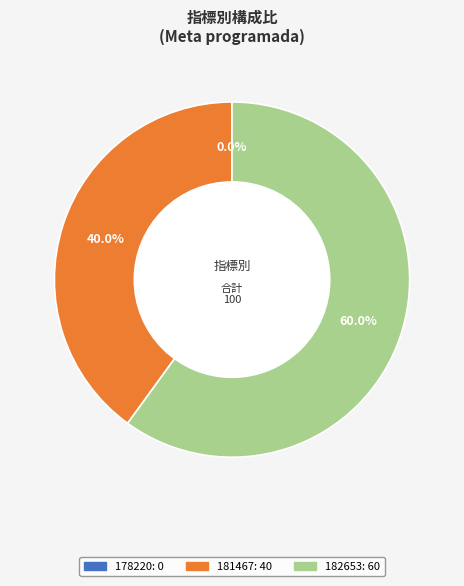

What percentage is the 181467 slice, to the nearest percent?

40%